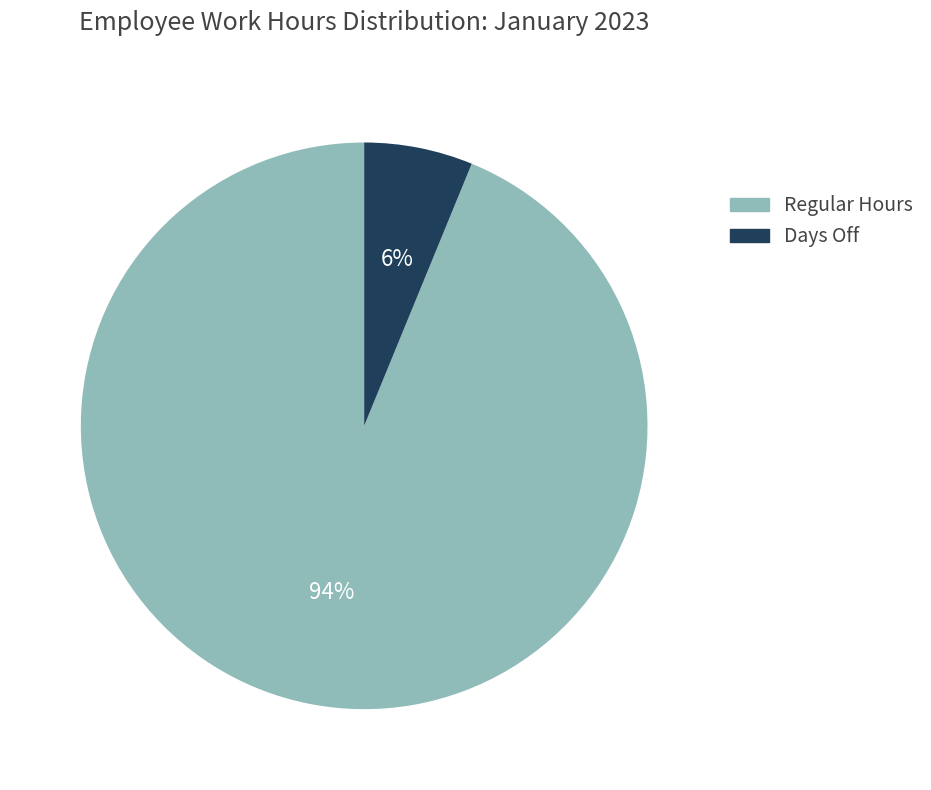

To the nearest percent, what is the average slice percentage?

50%